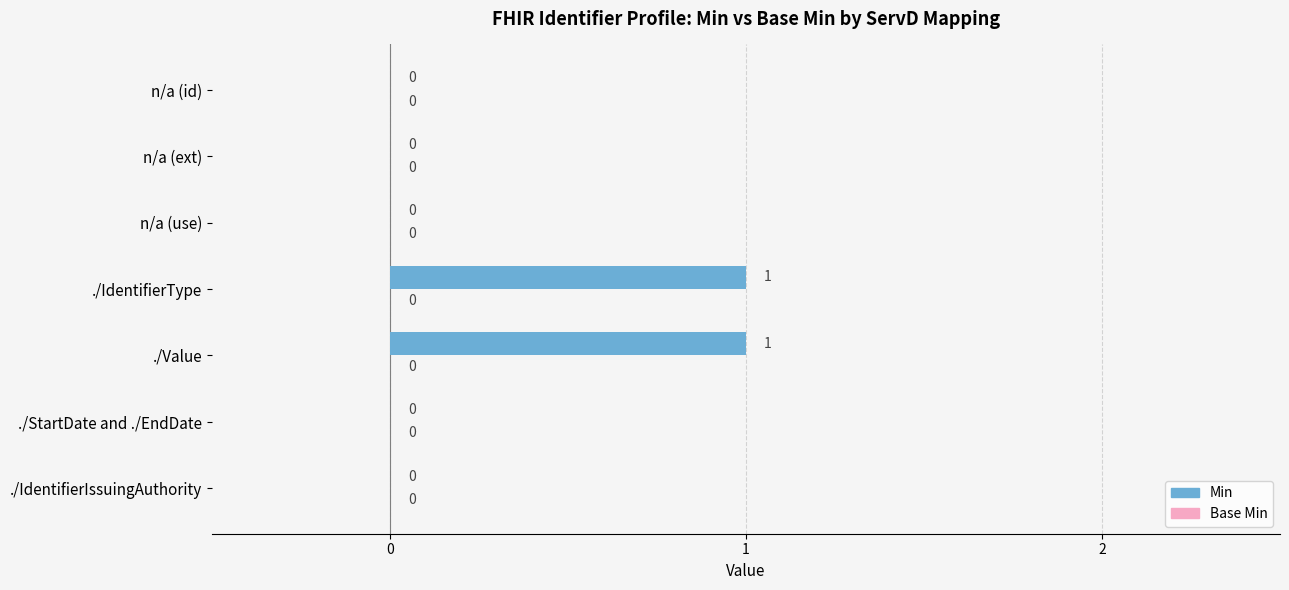

True or false: the data shows 0 at n/a (id).

True